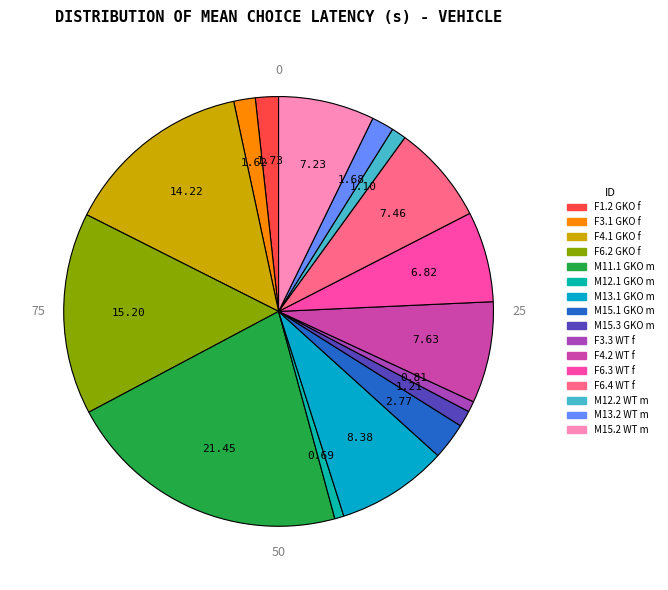

Rank the categories by value from lowest to highest.

Gria10-/- m M12.1, WT f F3.3, WT m M12.2, Gria10-/- m M15.3, Gria10-/- f F3.1, WT m M13.2, Gria10-/- f F1.2, Gria10-/- m M15.1, WT f F6.3, WT m M15.2, WT f F6.4, WT f F4.2, Gria10-/- m M13.1, Gria10-/- f F4.1, Gria10-/- f F6.2, Gria10-/- m M11.1